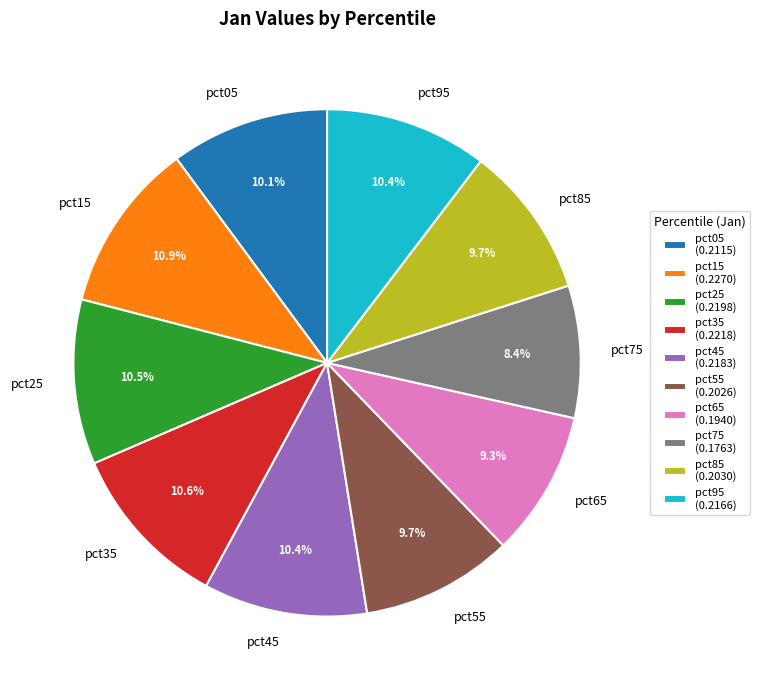

Between pct15 and pct55, which is larger?

pct15